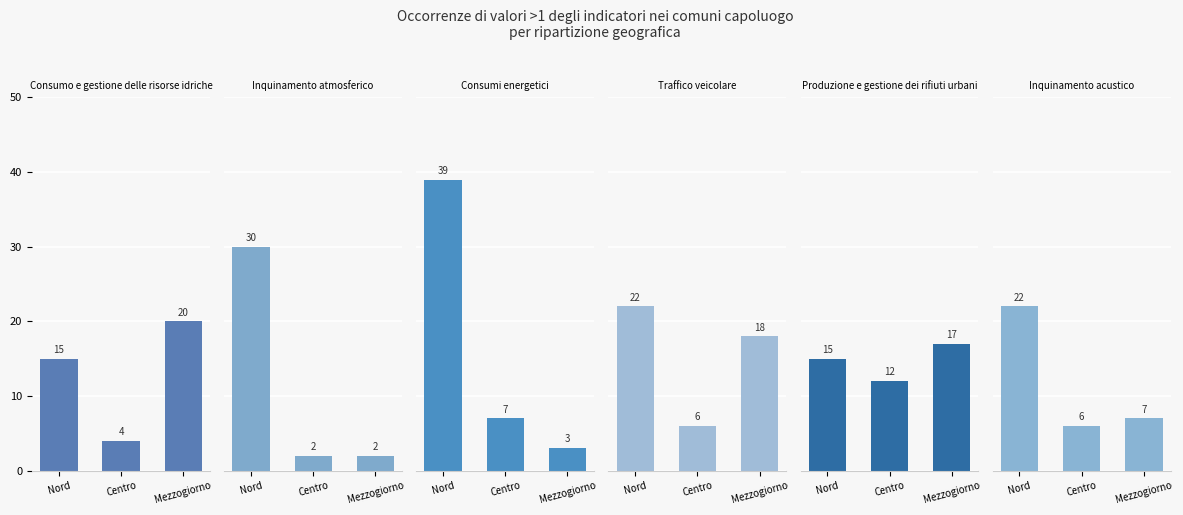

Reading left to right, list all the values displayed in this chart.

Consumo e gestione delle risorse idriche: 15	4	20
Inquinamento atmosferico: 30	2	2
Consumi energetici: 39	7	3
Traffico veicolare: 22	6	18
Produzione e gestione dei rifiuti urbani: 15	12	17
Inquinamento acustico: 22	6	7